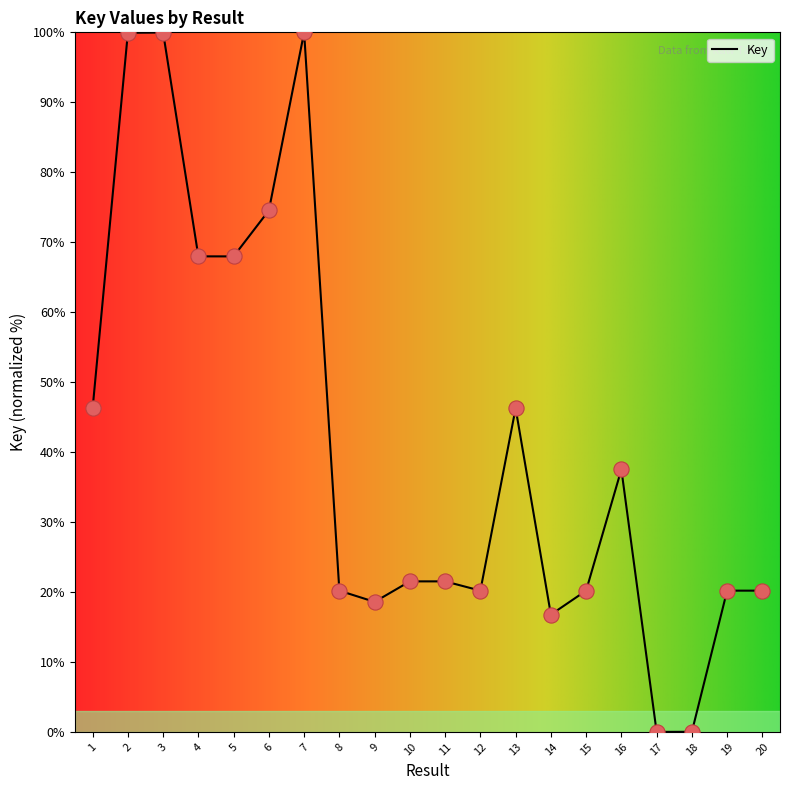

What is the change in value from 9 to 11?

+2.9